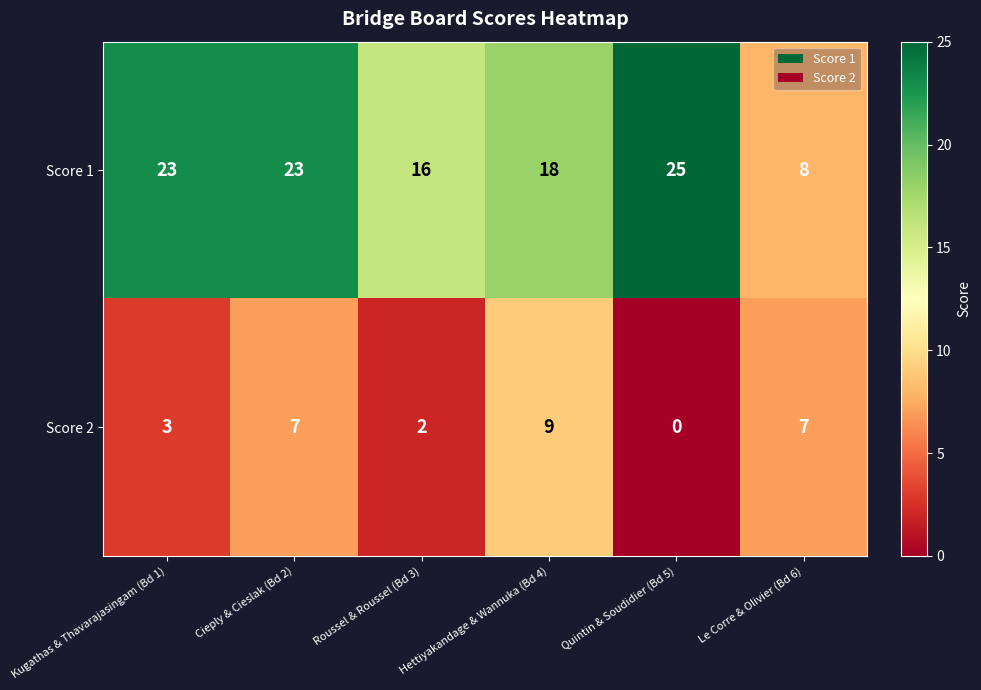

How many series are shown in this chart?

2